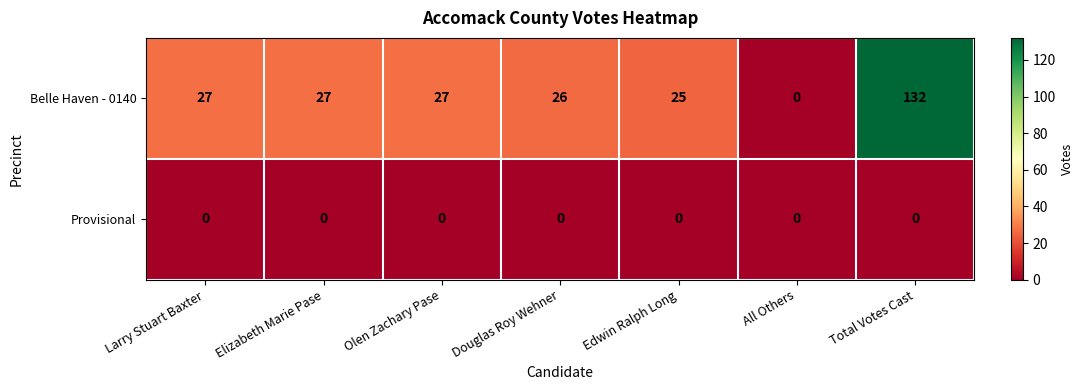

True or false: Belle Haven - 0140 has a value of 26 at Douglas Roy Wehner.

True